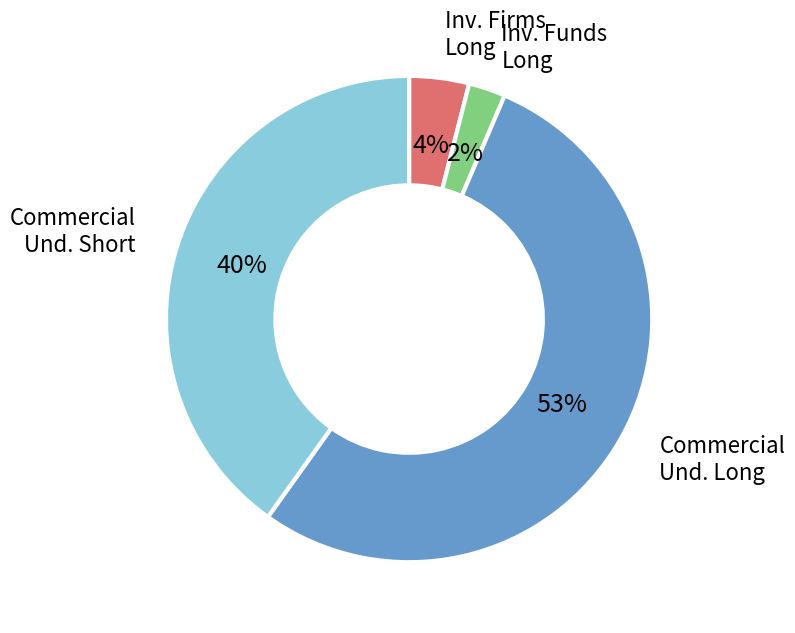

To the nearest percent, what is the average slice percentage?

25%